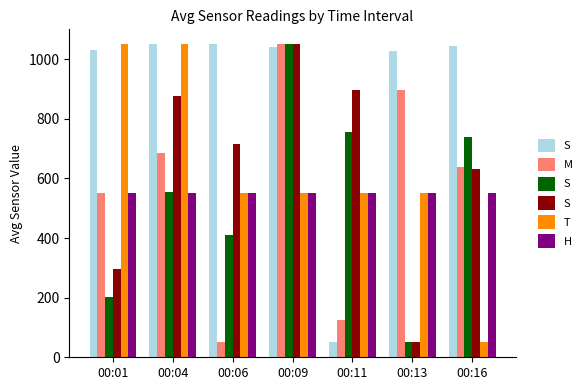

At 00:13, list the series in order from smallest to largest.

S, T, H, M